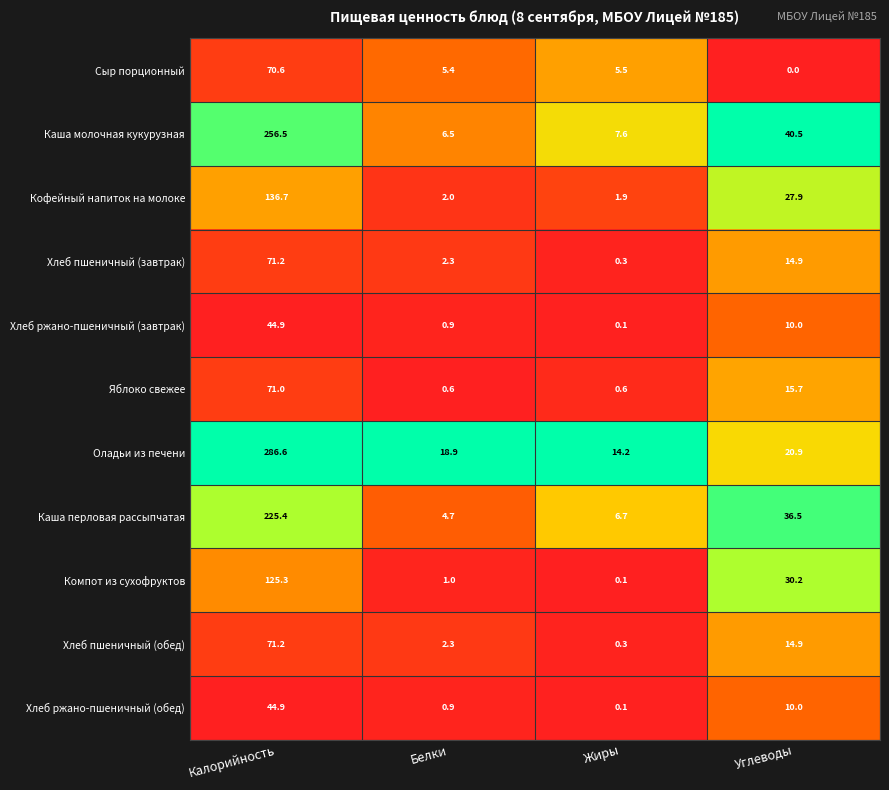

Rank the categories by Каша молочная кукурузная value from lowest to highest.

Белки, Жиры, Углеводы, Калорийность